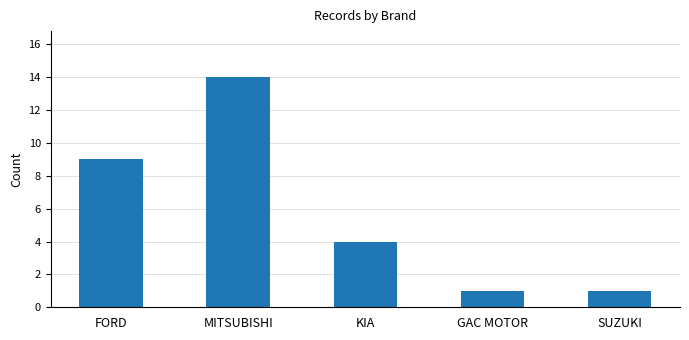

Between KIA and GAC MOTOR, which is larger?

KIA